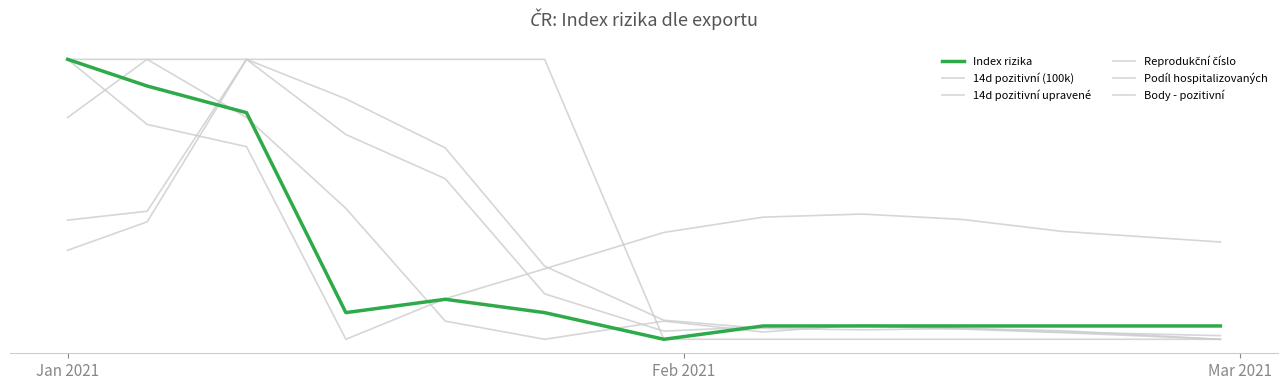

Which series ends up on top after the final intersection of Reprodukční číslo and 14d pozitivní upravené?

Reprodukční číslo